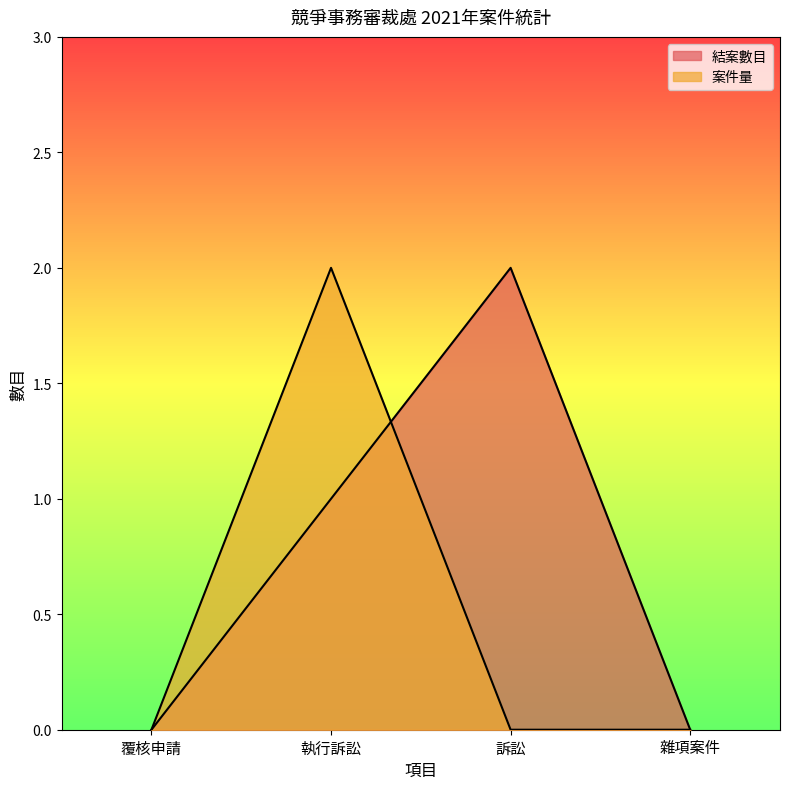

What position from the right is 覆核申請?

4